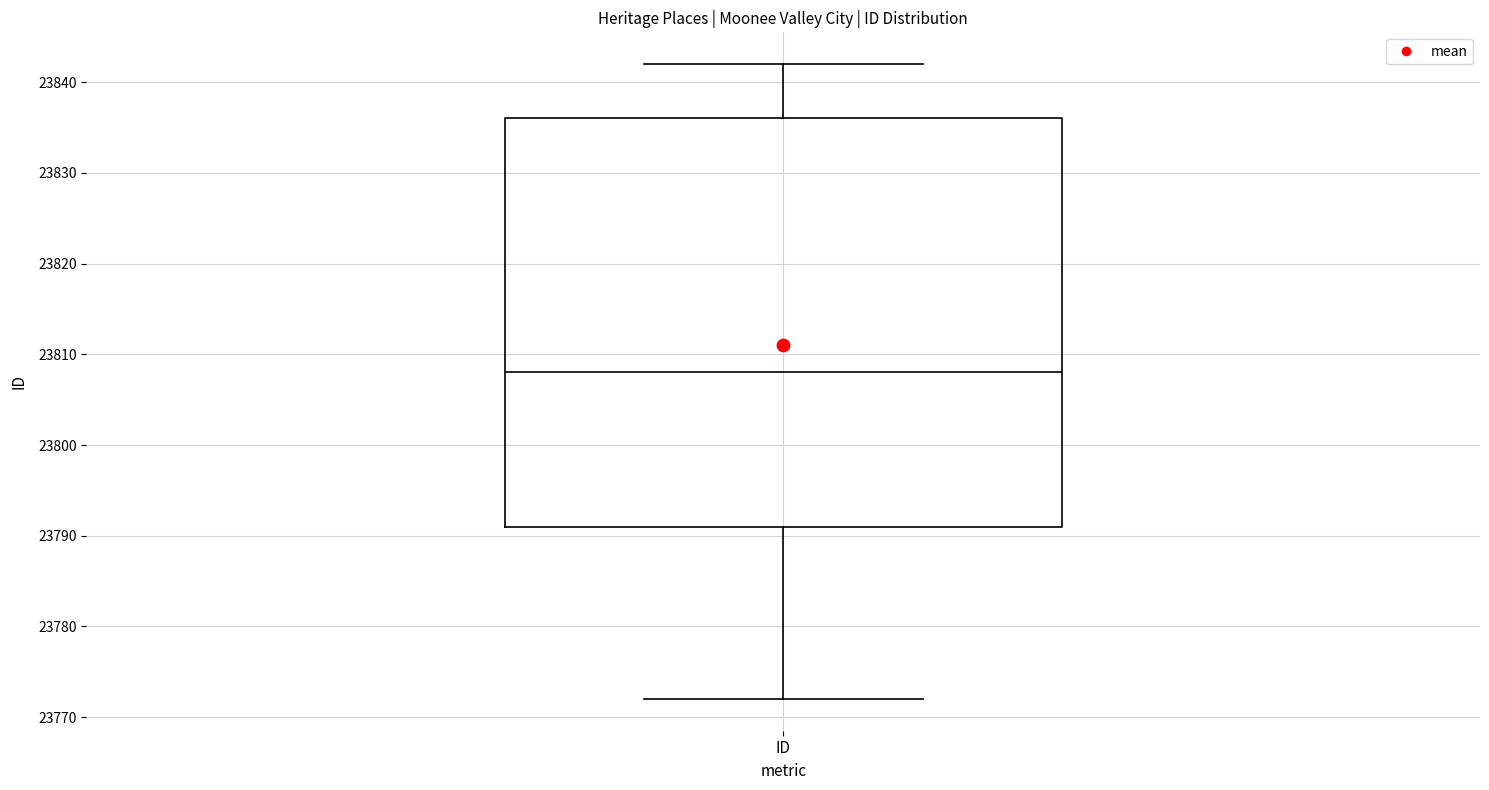

Where does the upper whisker of the box for ID end on the y-axis? The values are not printed on the chart, so give them approximately, as read against the axis.

23842